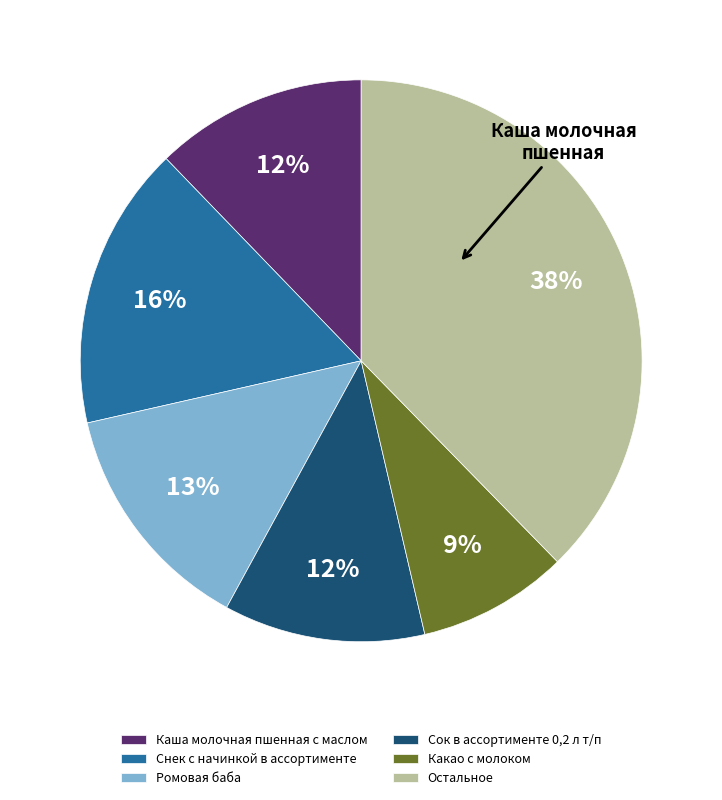

Count the number of slices in the pie.

6